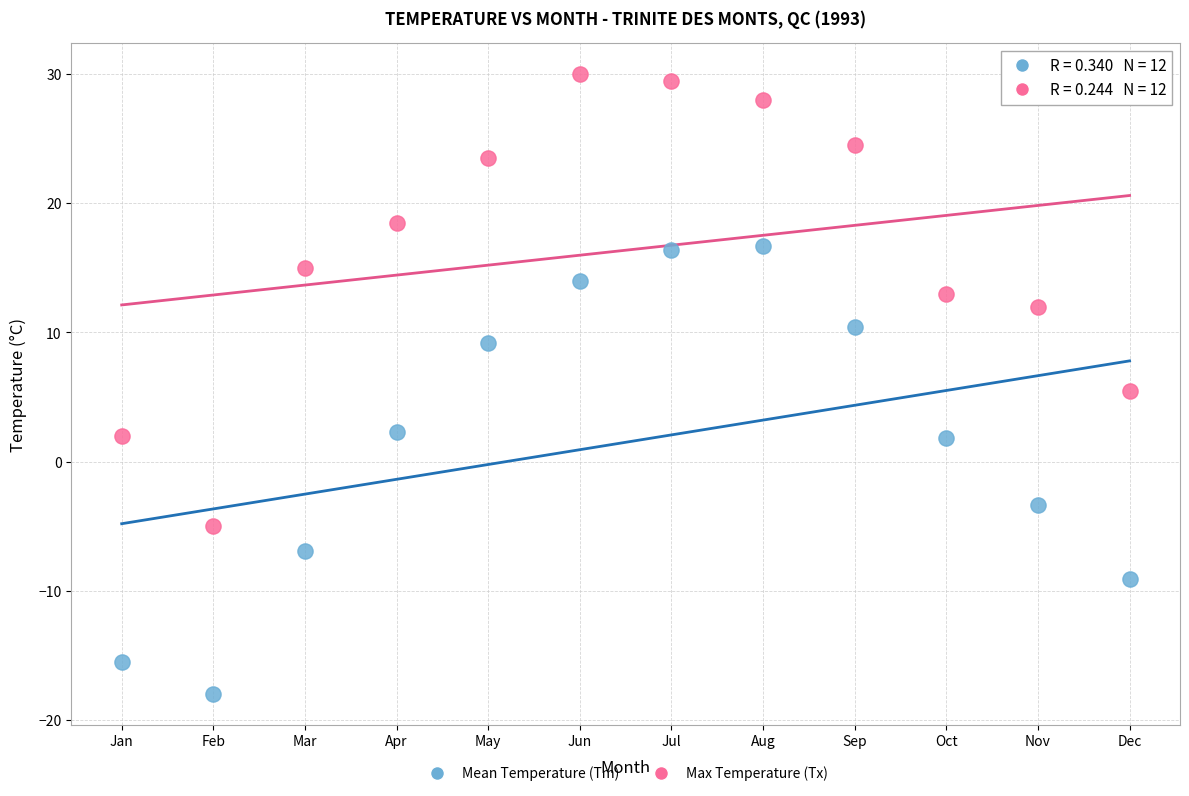

What is the X range (max minus min) for the scatter plot?

11.0